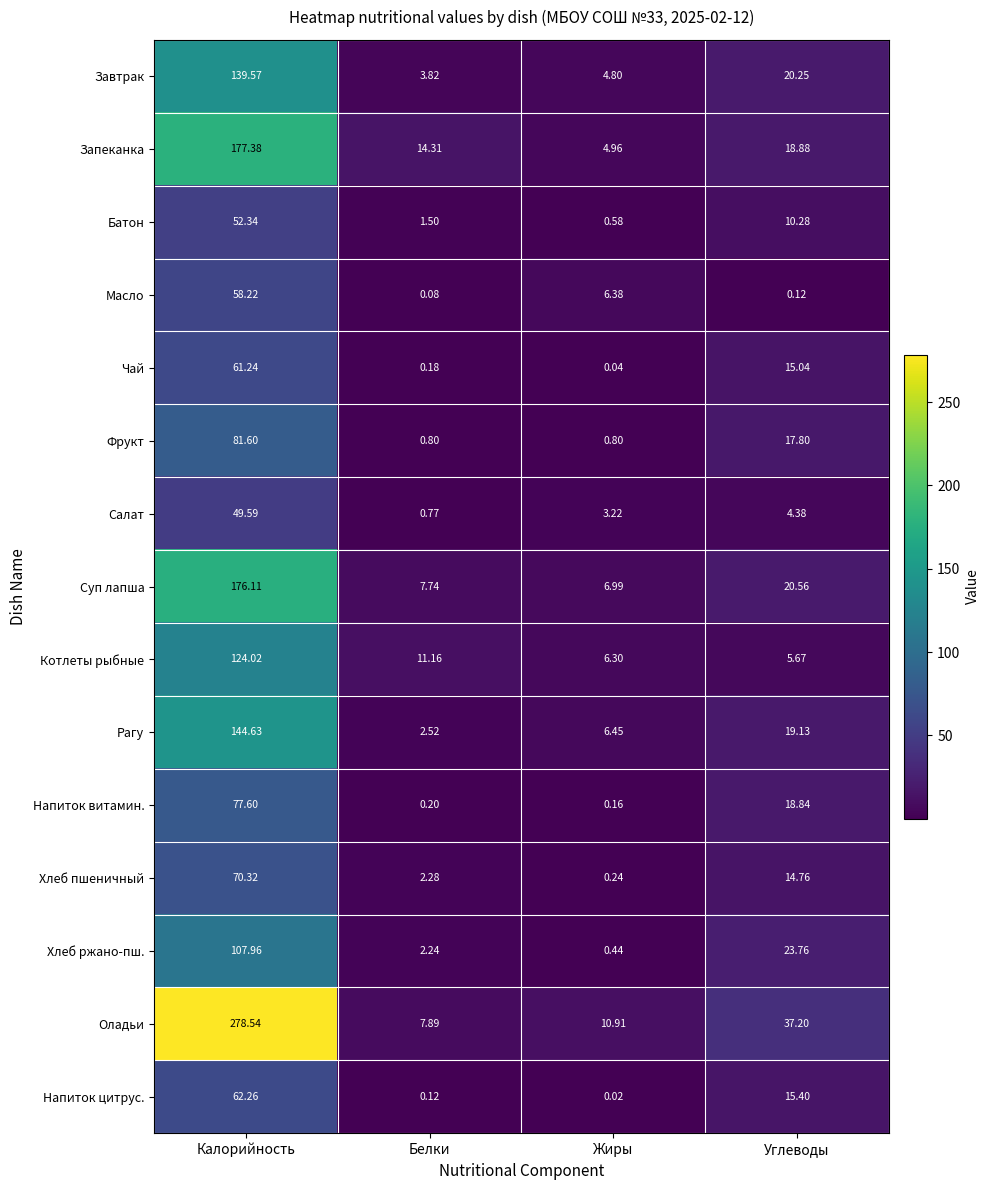

Where does the Напиток витамин. series first go above 18?

Калорийность